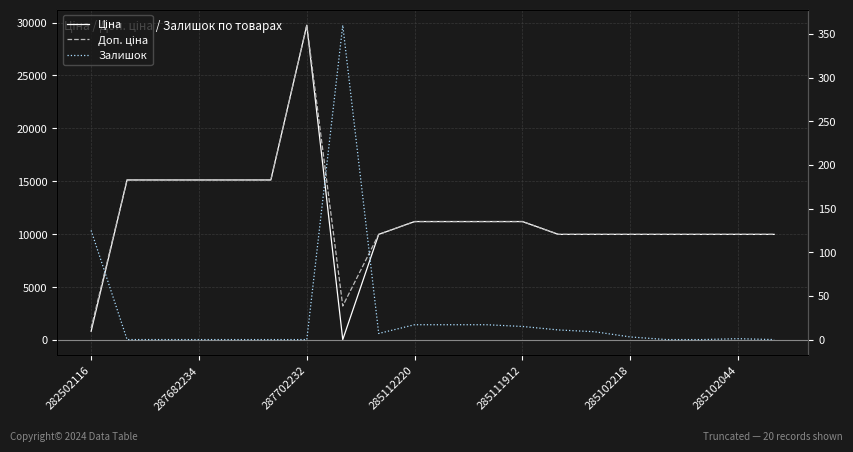

True or false: Ціна and Доп. ціна intersect in this chart.

False